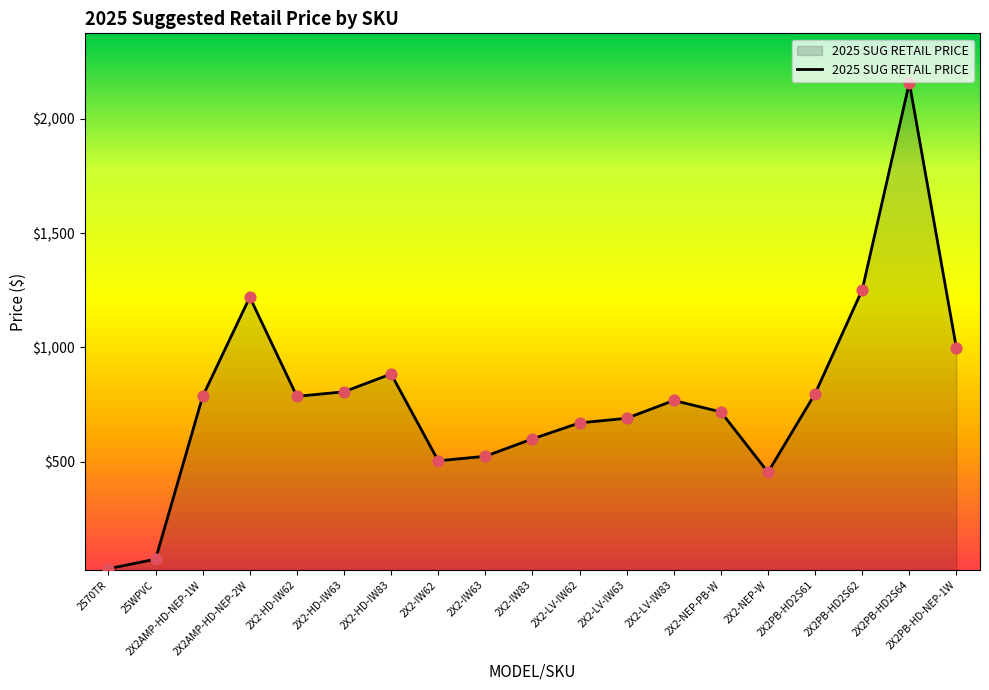

What is the change in value from 2X2-LV-IW83 to 2X2PB-HD-NEP-1W?

+228.0